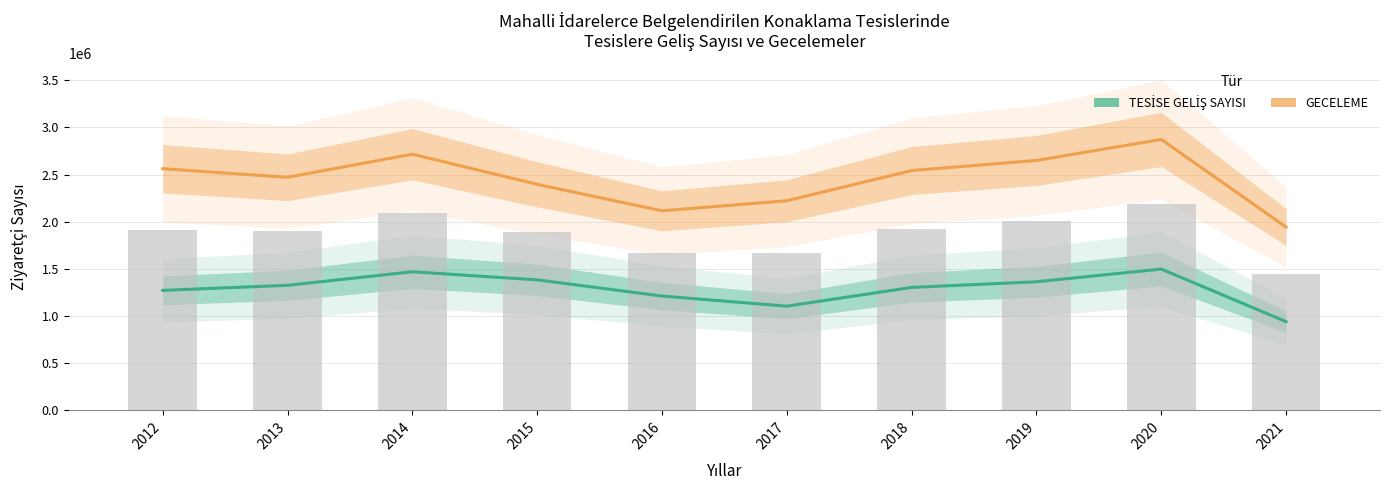

How many distinct data groups are displayed?

2